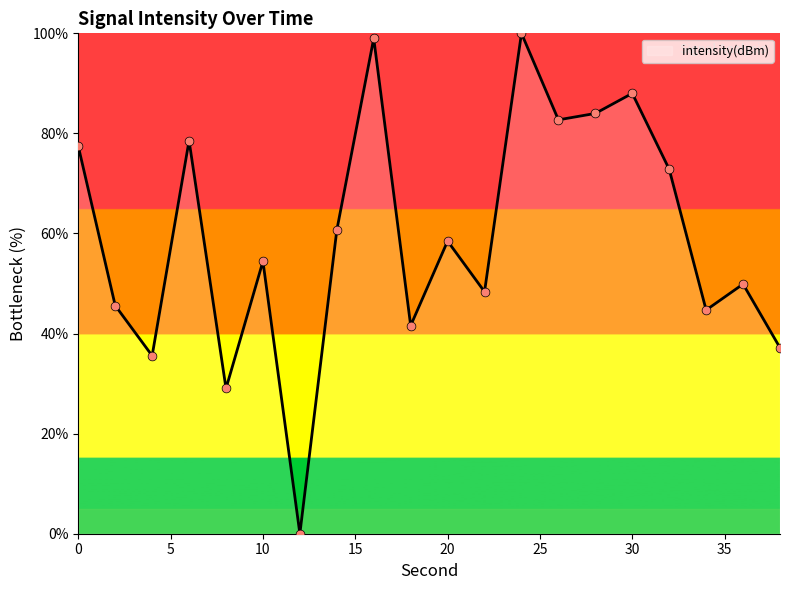

What is the maximum value shown in the chart?

100.0